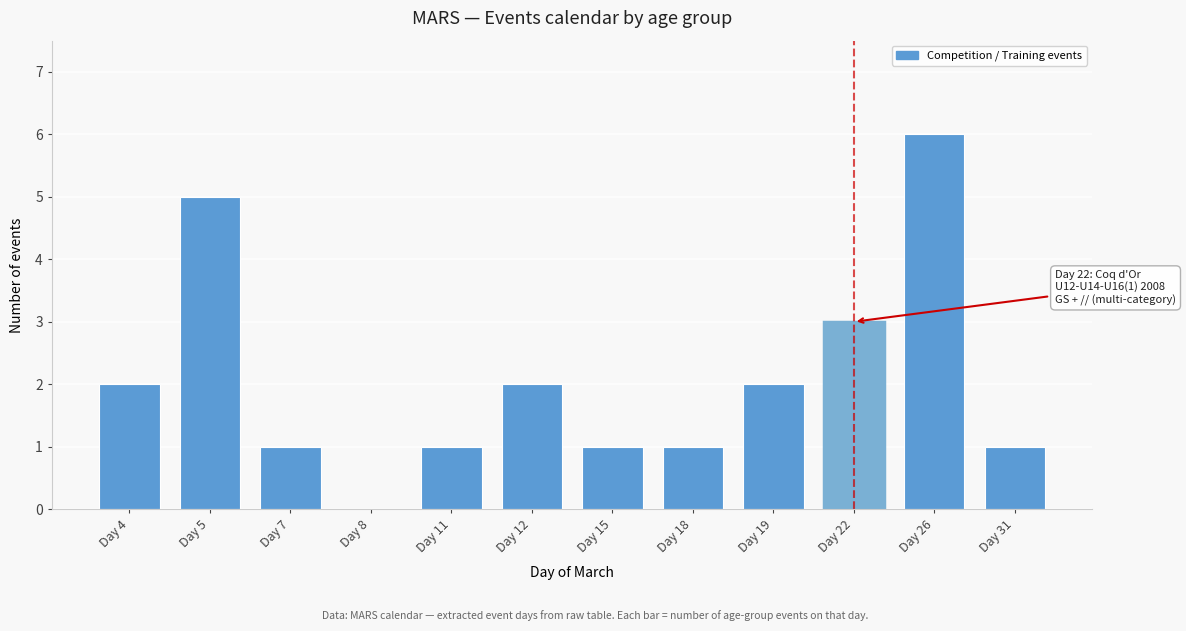

Reading right to left, transcribe all the data shown in this chart.

Day 31=1	Day 26=6	Day 22=3	Day 19=2	Day 18=1	Day 15=1	Day 12=2	Day 11=1	Day 8=0	Day 7=1	Day 5=5	Day 4=2